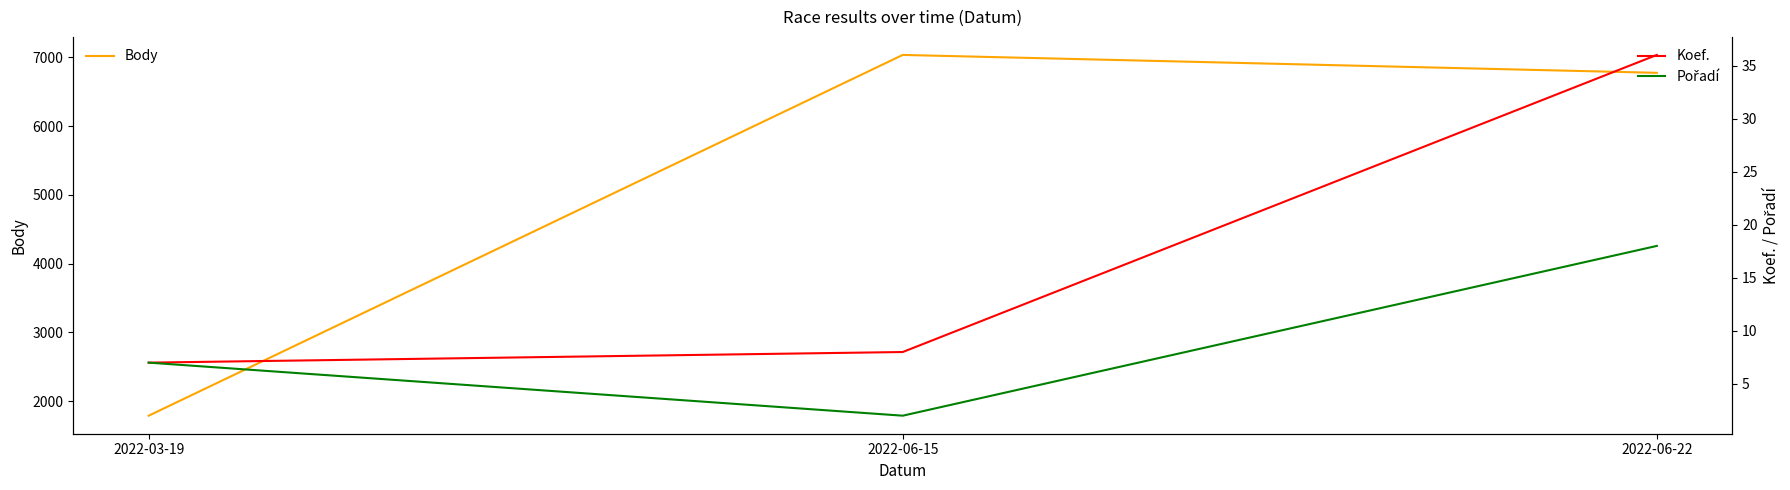

What is the total value across all series at 2022-03-19?

1805